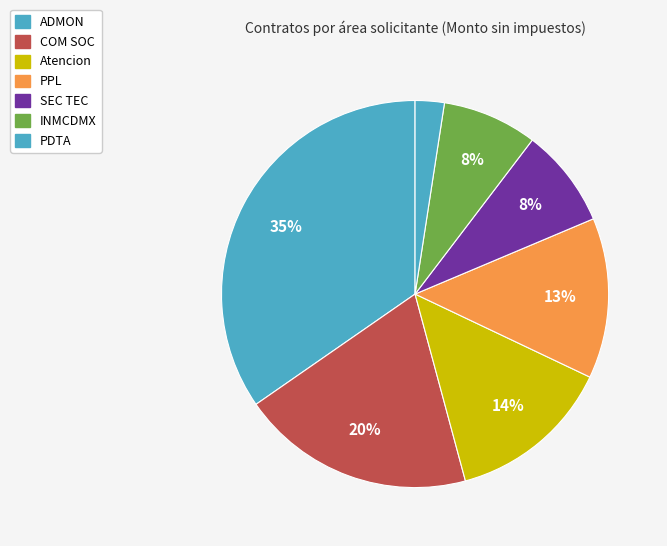

To the nearest percent, what portion does ADMON represent?

35%